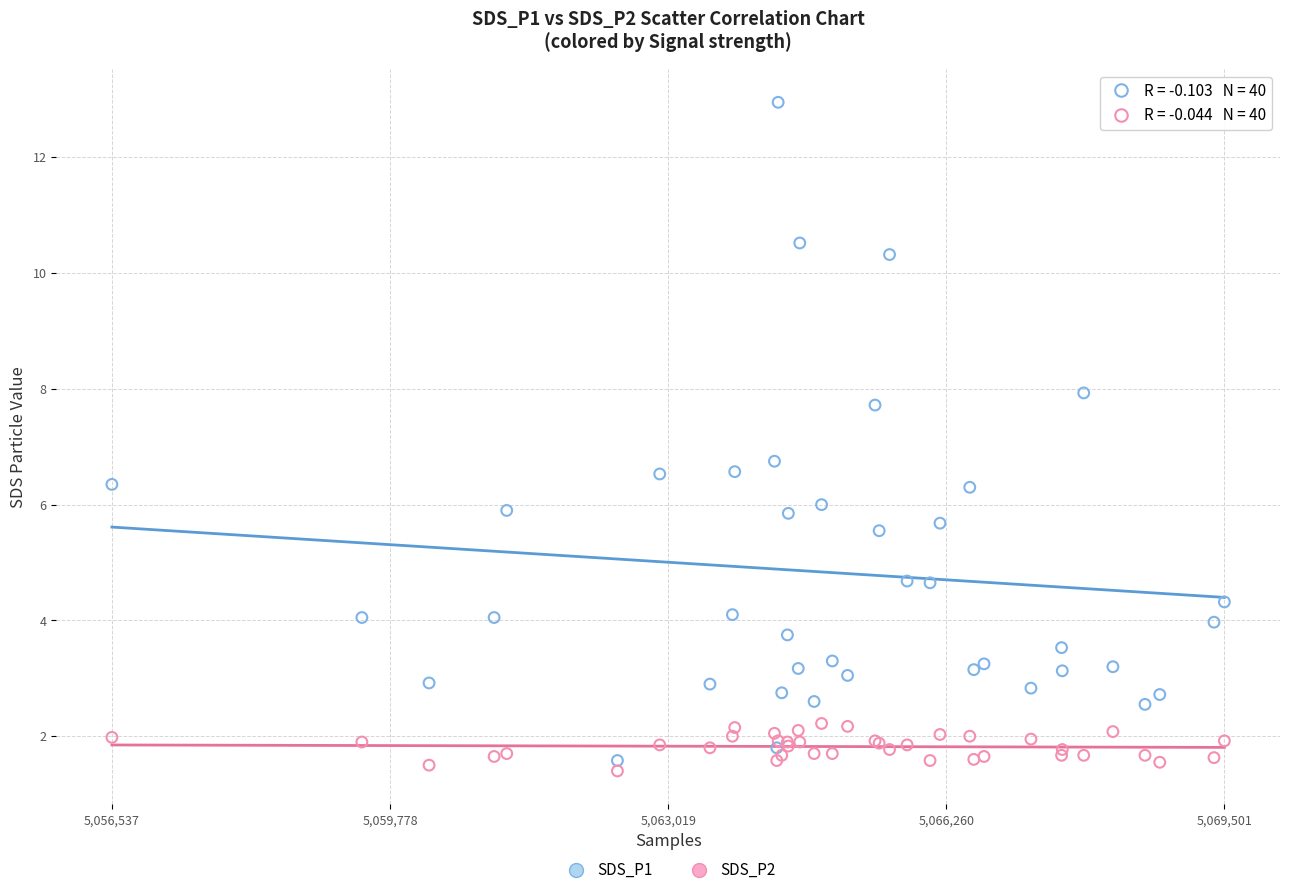

Which series contains the lowest Y value?

SDS_P2